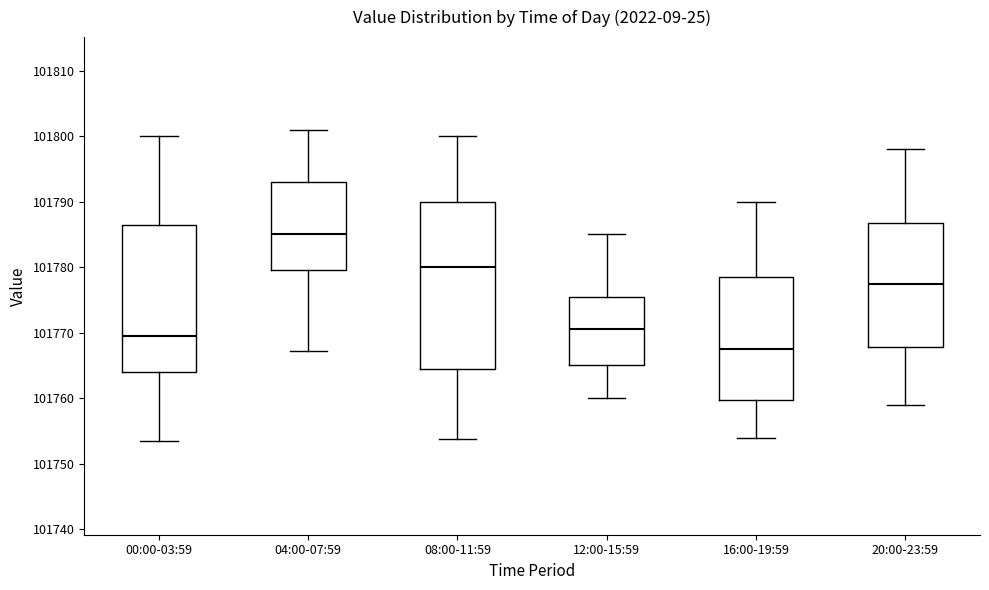

Which box's median line is the highest?

04:00-07:59